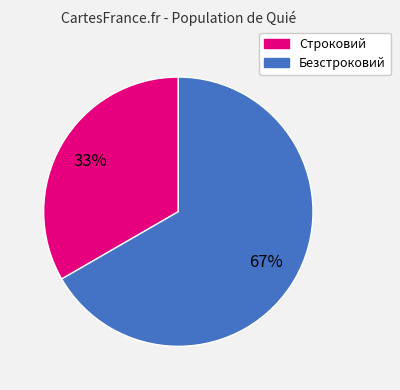

Which slice is the largest?

Безстроковий